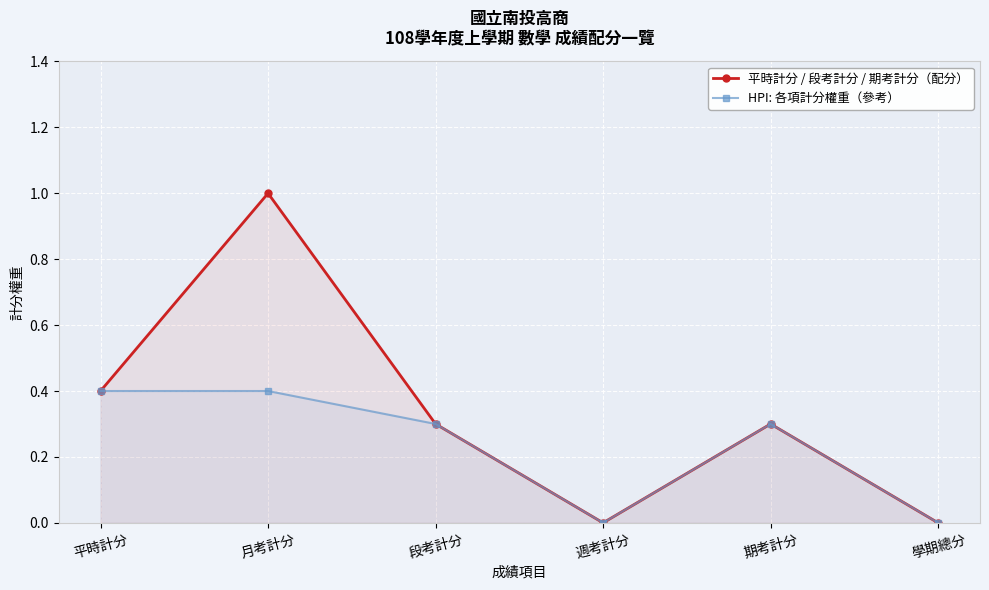

Which category has the lowest value in the HPI: 各項計分權重（參考） series?

週考計分